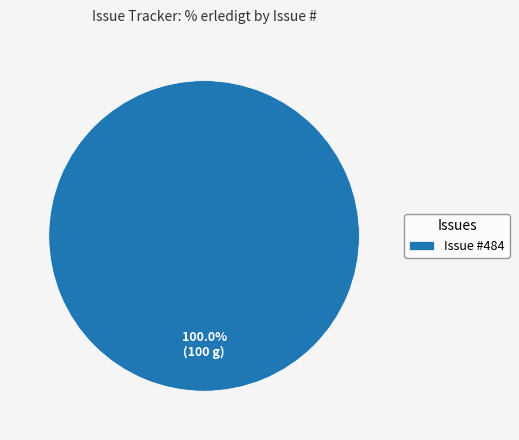

Is Issue #484 the majority of the pie?

Yes